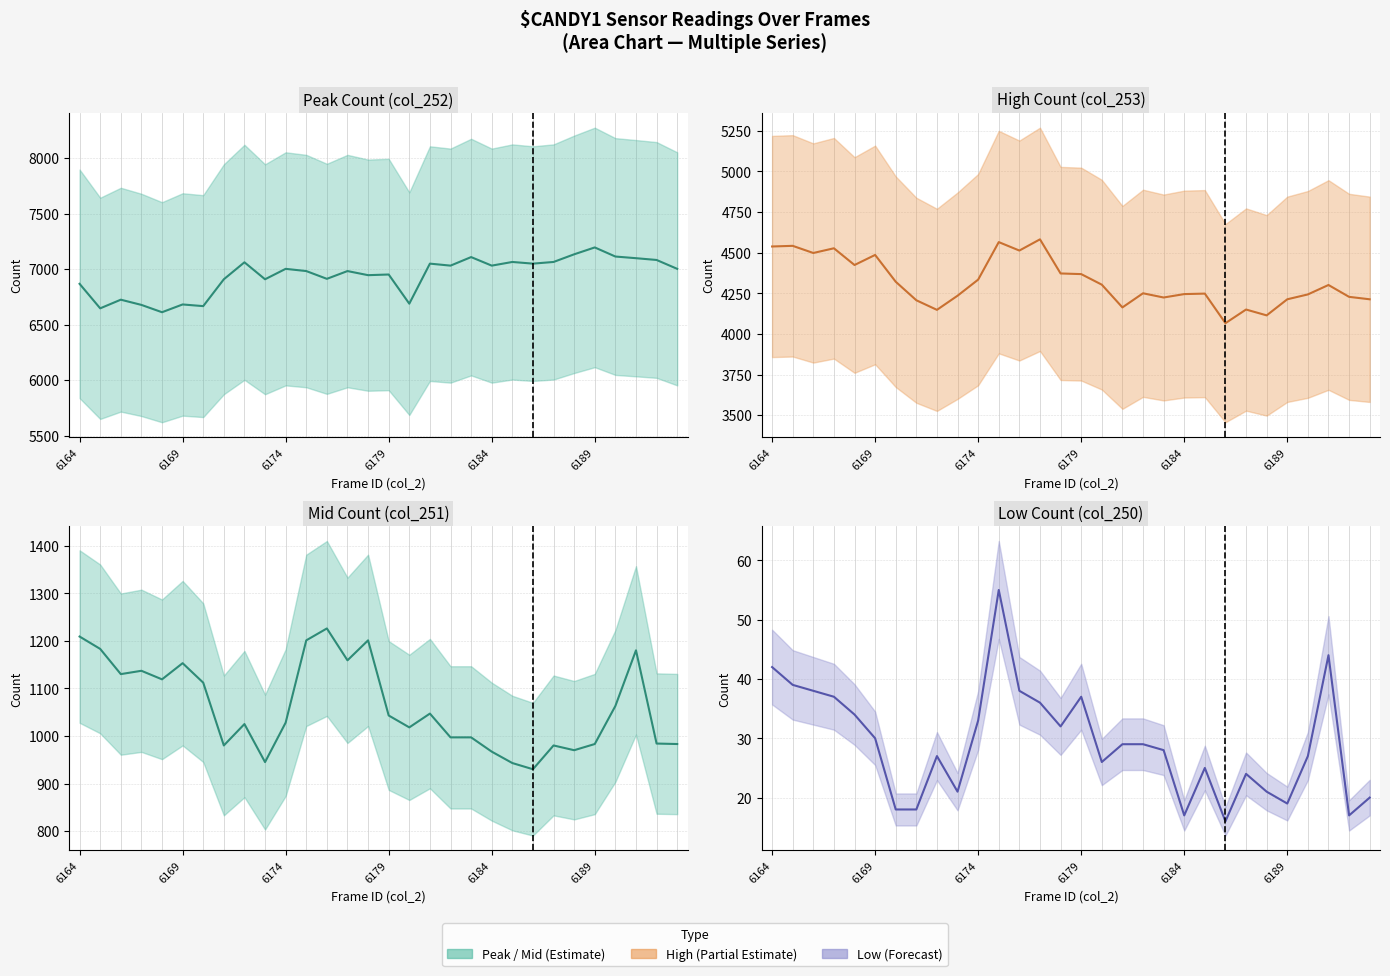

True or false: Mid Count (col_251) has more than 0 points higher than both neighbors.

True